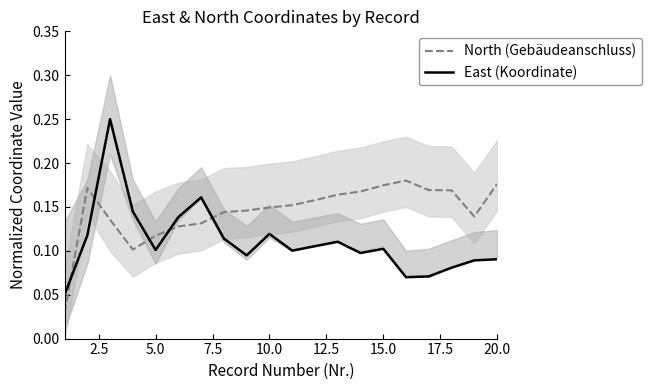

What is the sum of the North (Gebäudeanschluss) values at 19 and 15.0?

0.3